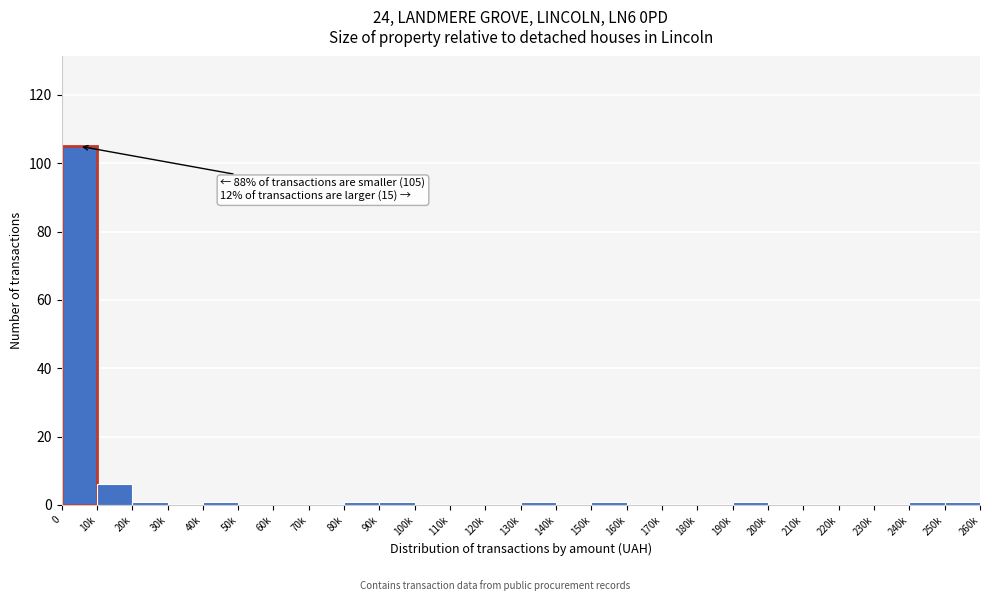

Reading left to right, what are all the values shown in this chart?

0=105	10k=6	20k=1	30k=0	40k=1	50k=0	60k=0	70k=0	80k=1	90k=1	100k=0	110k=0	120k=0	130k=1	140k=0	150k=1	160k=0	170k=0	180k=0	190k=1	200k=0	210k=0	220k=0	230k=0	240k=1	250k=1